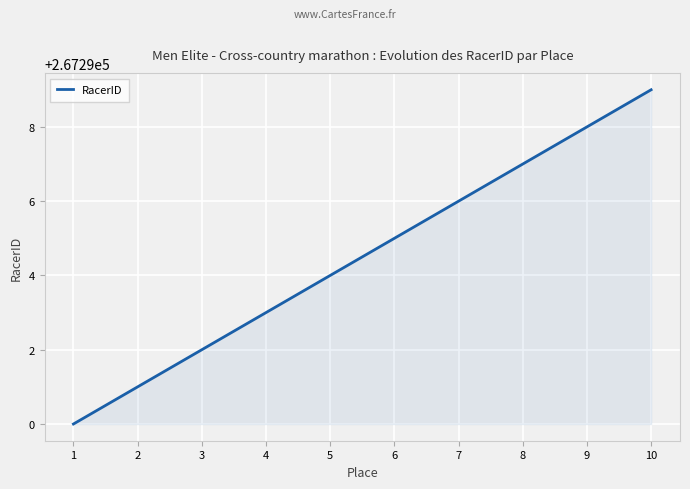

Reading right to left, transcribe all the data shown in this chart.

10=267299	9=267298	8=267297	7=267296	6=267295	5=267294	4=267293	3=267292	2=267291	1=267290